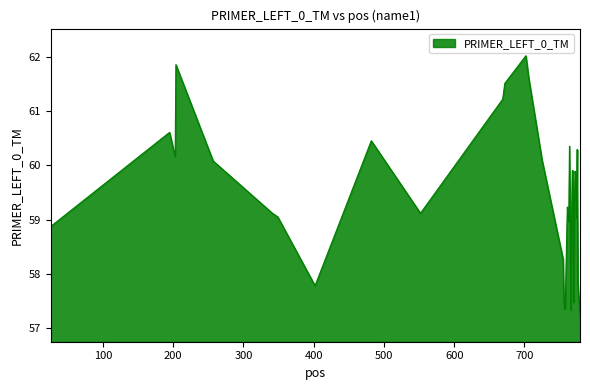

What is the smallest value displayed?

57.3